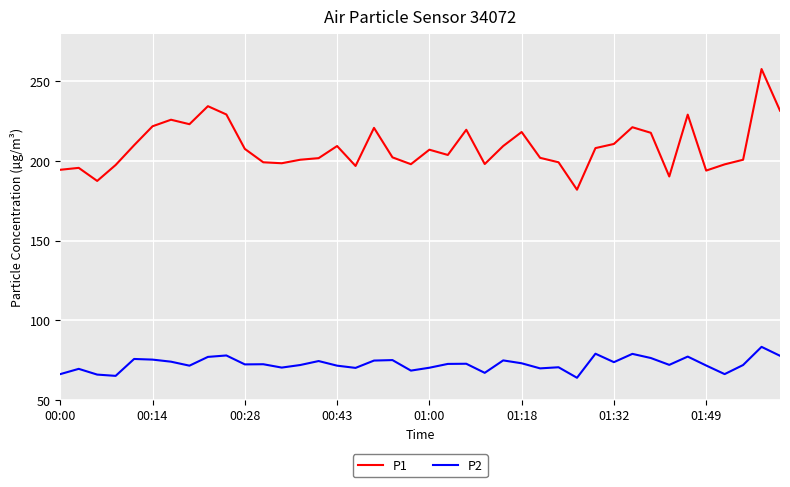

What is the minimum value for P2?

64.0